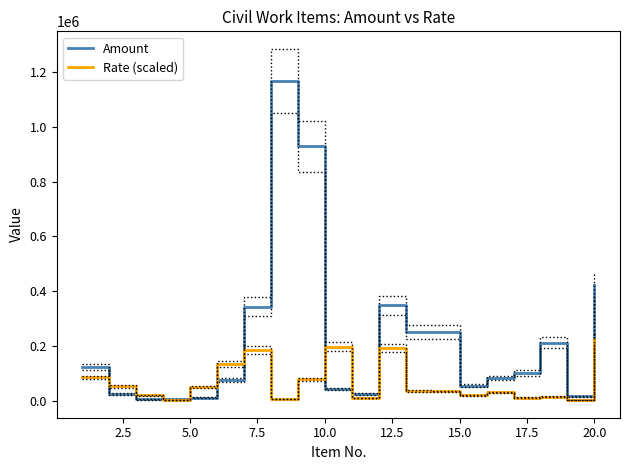

What is the highest value of the Amount series?

1168379.0